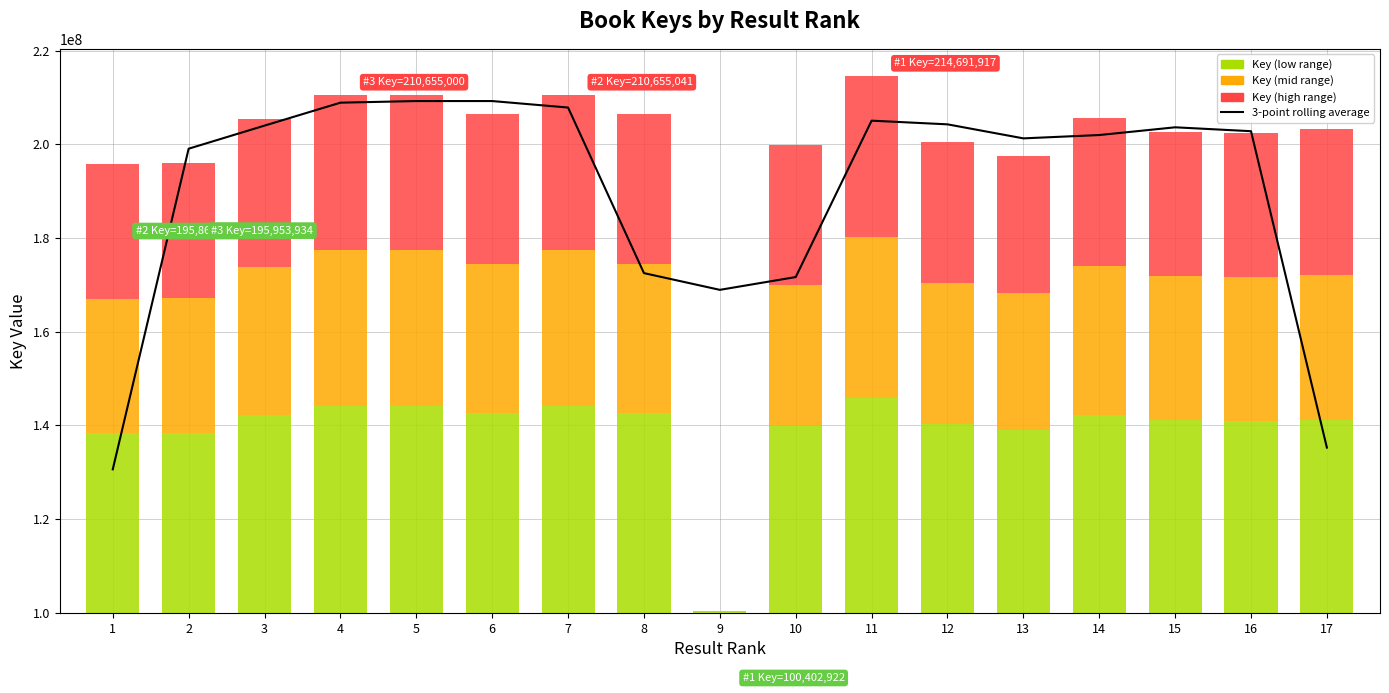

Is it true that the value at 16 is 97869029.8?

False